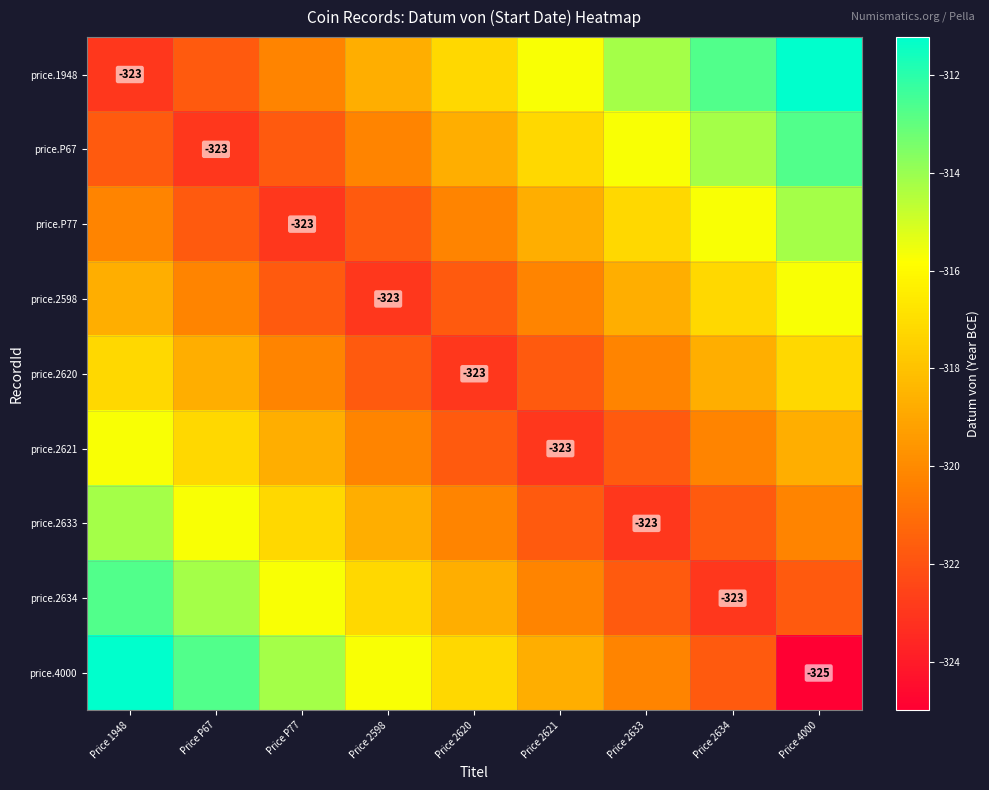

At which label does price.2621 reach its minimum?

Price 2621